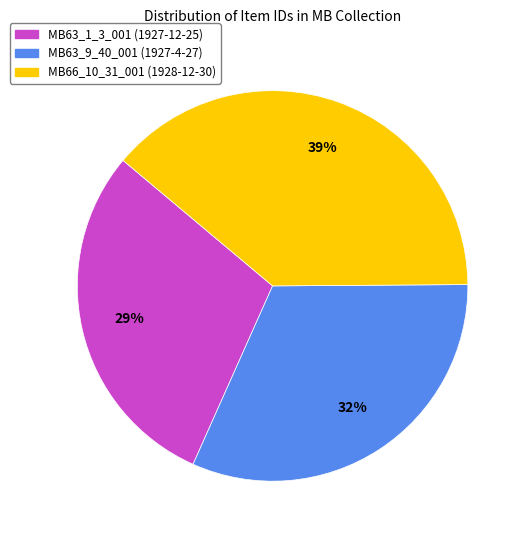

Rank the categories by value from highest to lowest.

MB66_10_31_001 (1928-12-30), MB63_9_40_001 (1927-4-27), MB63_1_3_001 (1927-12-25)